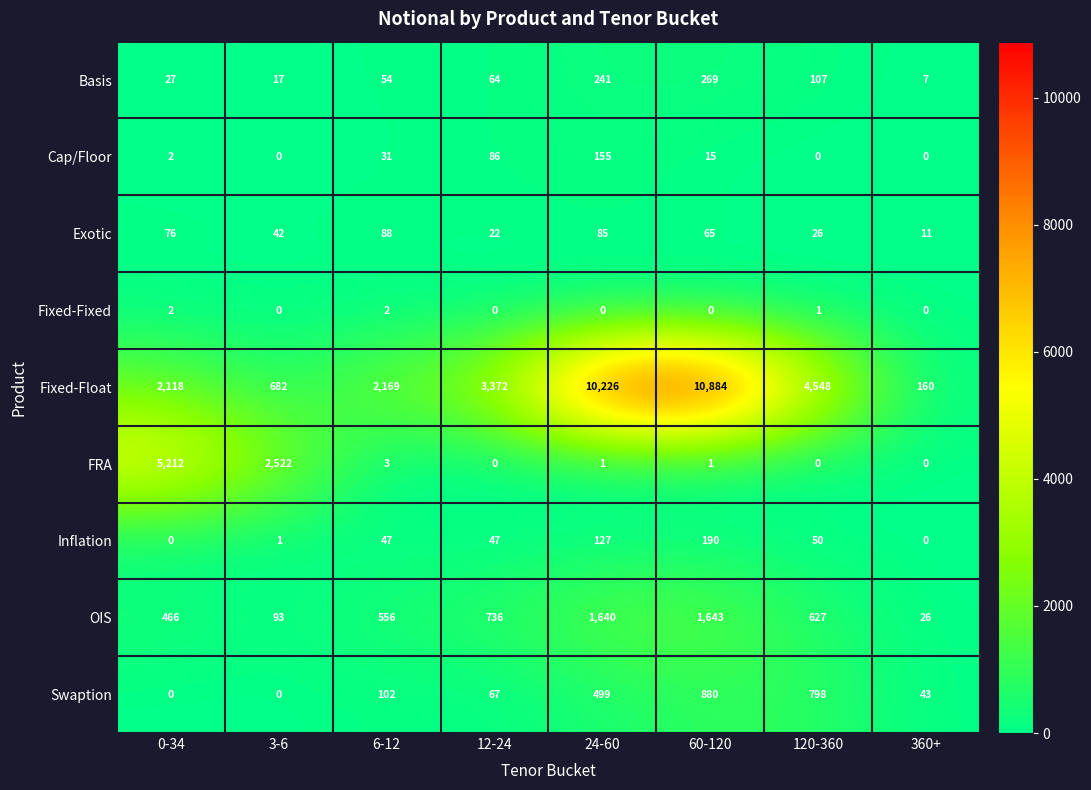

How many distinct data groups are displayed?

9